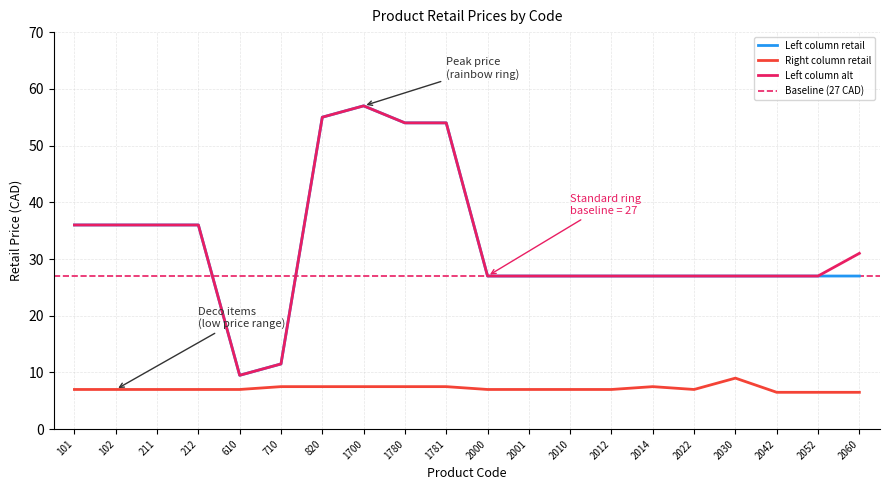

Reading left to right, what are all the values shown in this chart?

Left column retail: 36.0	36.0	36.0	36.0	9.5	11.5	55.0	57.0	54.0	54.0	27.0	27.0	27.0	27.0	27.0	27.0	27.0	27.0	27.0	27.0
Right column retail: 7.0	7.0	7.0	7.0	7.0	7.5	7.5	7.5	7.5	7.5	7.0	7.0	7.0	7.0	7.5	7.0	9.0	6.5	6.5	6.5
Left column alt: 36.0	36.0	36.0	36.0	9.5	11.5	55.0	57.0	54.0	54.0	27.0	27.0	27.0	27.0	27.0	27.0	27.0	27.0	27.0	31.0